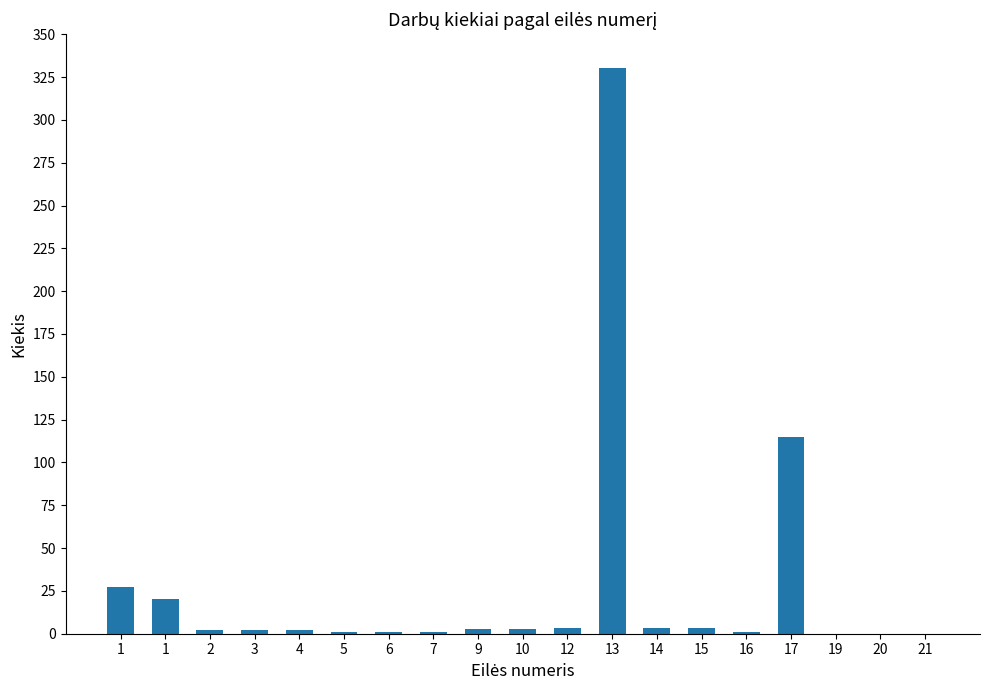

Reading right to left, what are all the values shown in this chart?

21=0.1	20=0.1	19=0.1	17=115.0	16=0.9	15=3.3	14=3.3	13=330.0	12=3.3	10=2.6	9=2.6	7=1.2	6=1.2	5=1.2	4=2.1	3=2.1	2=2.1	1=20.0	1=27.0